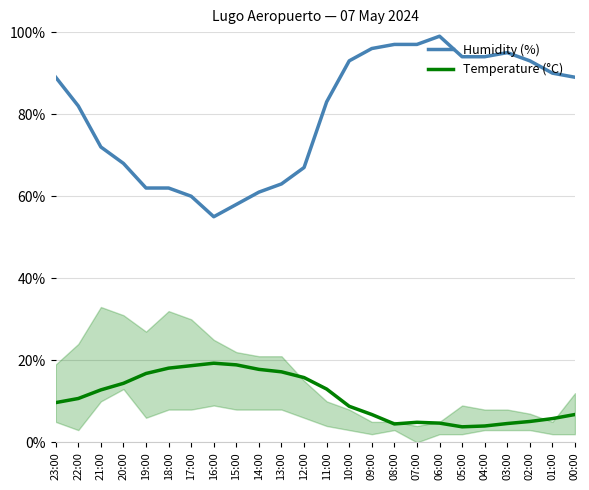

What is the highest value of the Humidity (%) series?

99.0